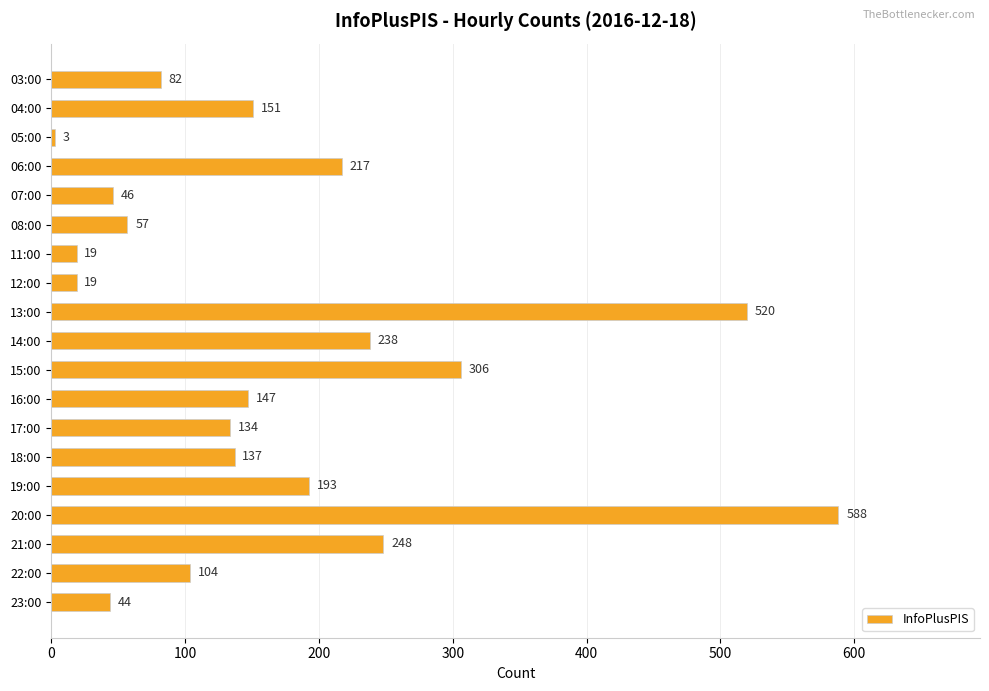

Where is the data nearest to the value 295?

15:00